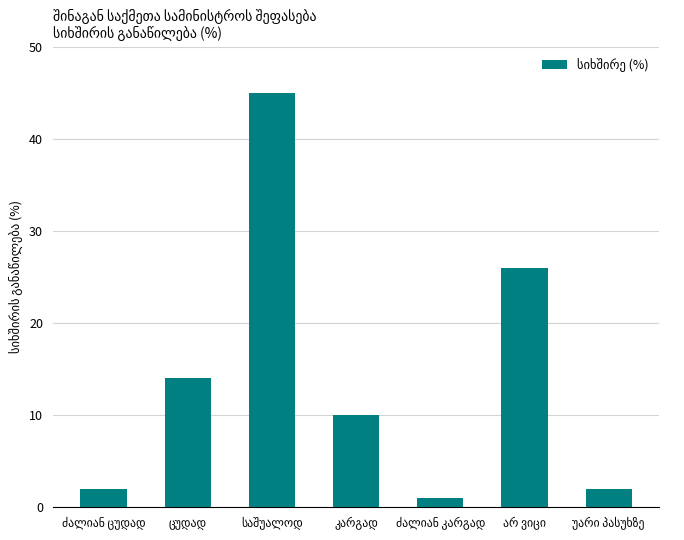

What is the value of the 3rd bar from the left?

45